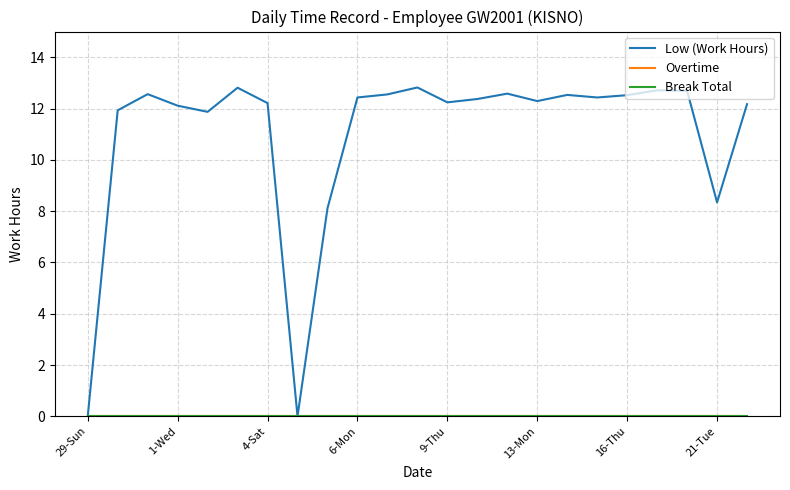

What is the label of the 1st point from the left?

29-Sun